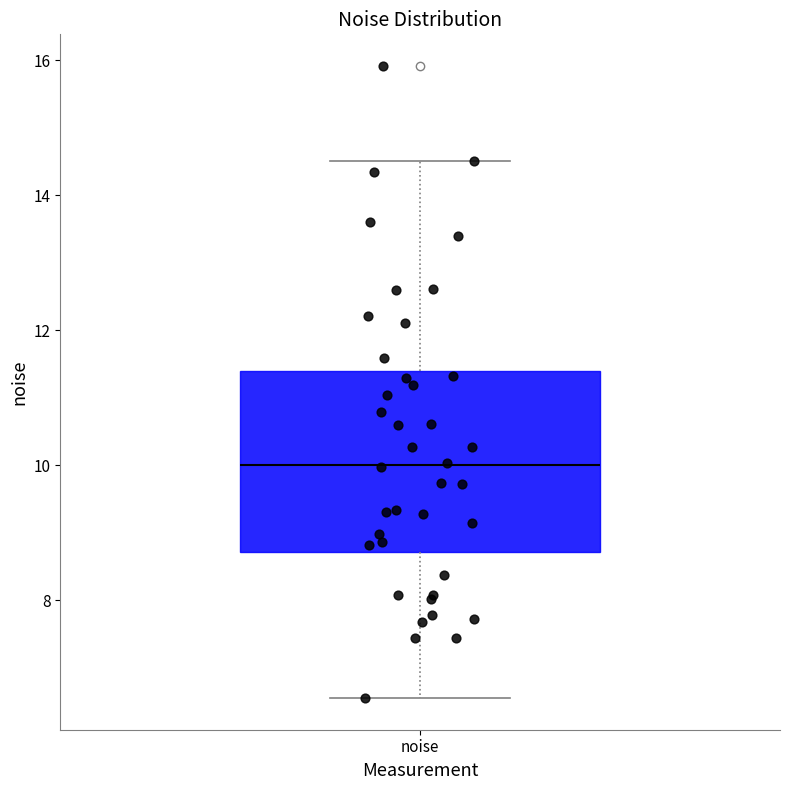

Read this box plot against the y-axis: the position of the median line, the range covered by the box, and the ends of both whiskers. The values are not printed on the chart, so give them approximately, as read against the axis.

median 10.0, box 8.8 to 11.4, whiskers 6.6 to 14.6